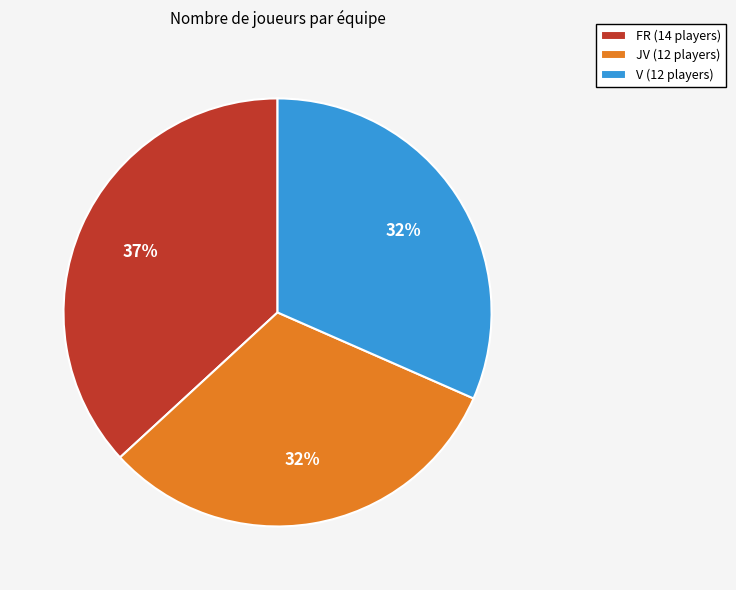

To the nearest percent, what percentage of the pie is FR (14 players)?

37%